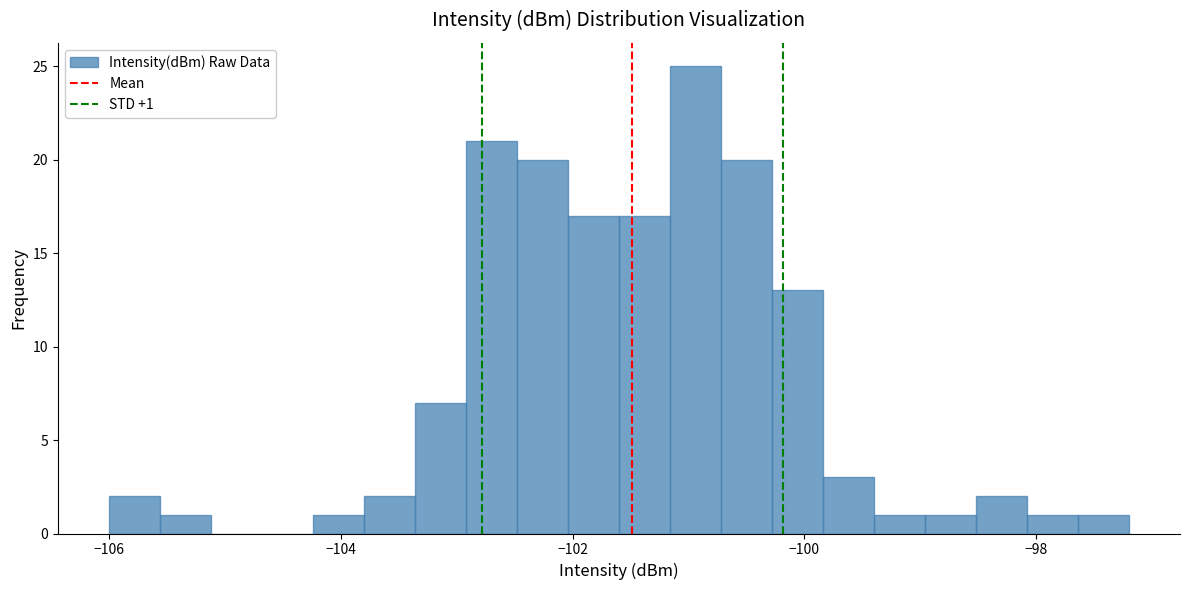

Read against the x-axis, roughly where is the centre of the tallest bar?

-101.0